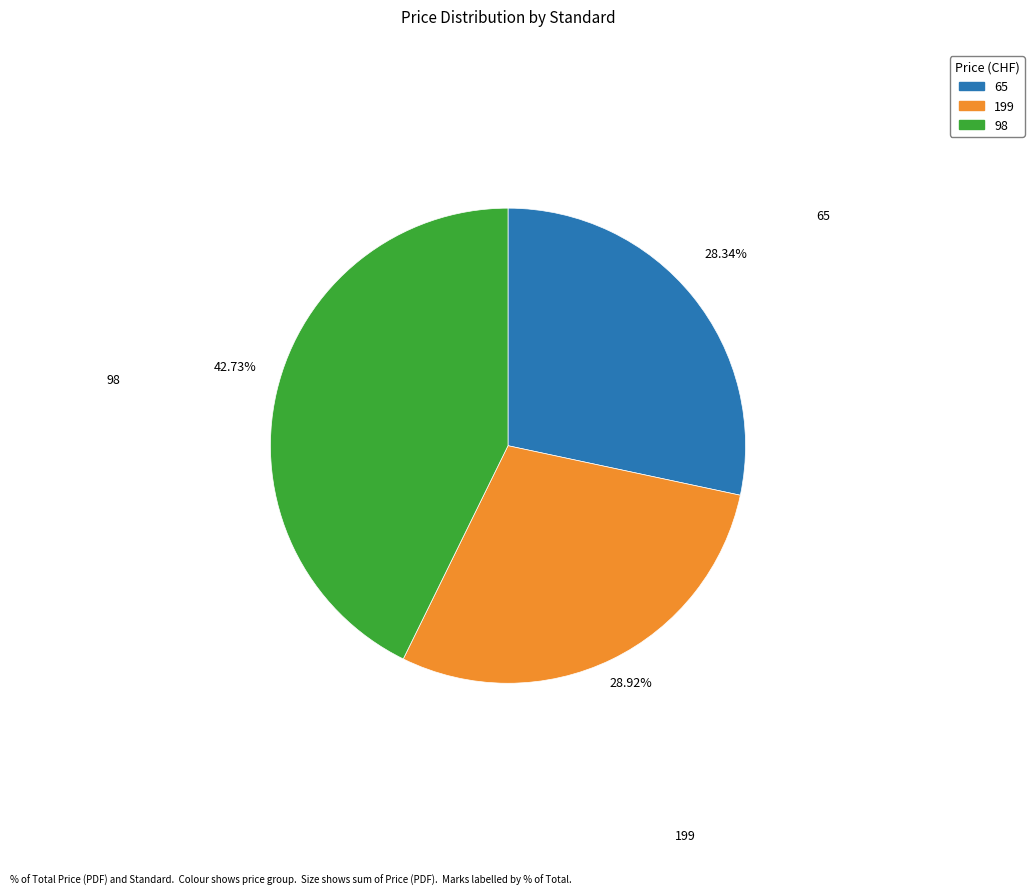

Does any single category account for the majority?

No